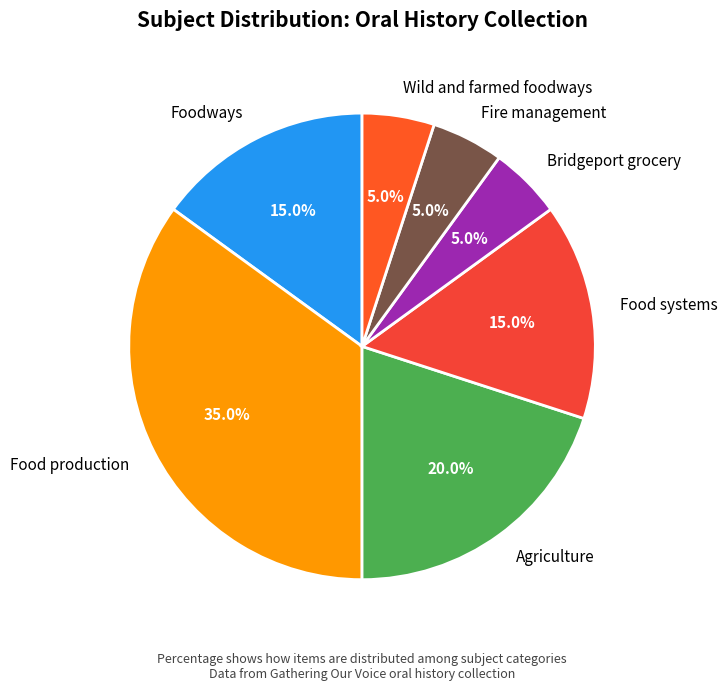

Is there a majority slice in this chart?

No